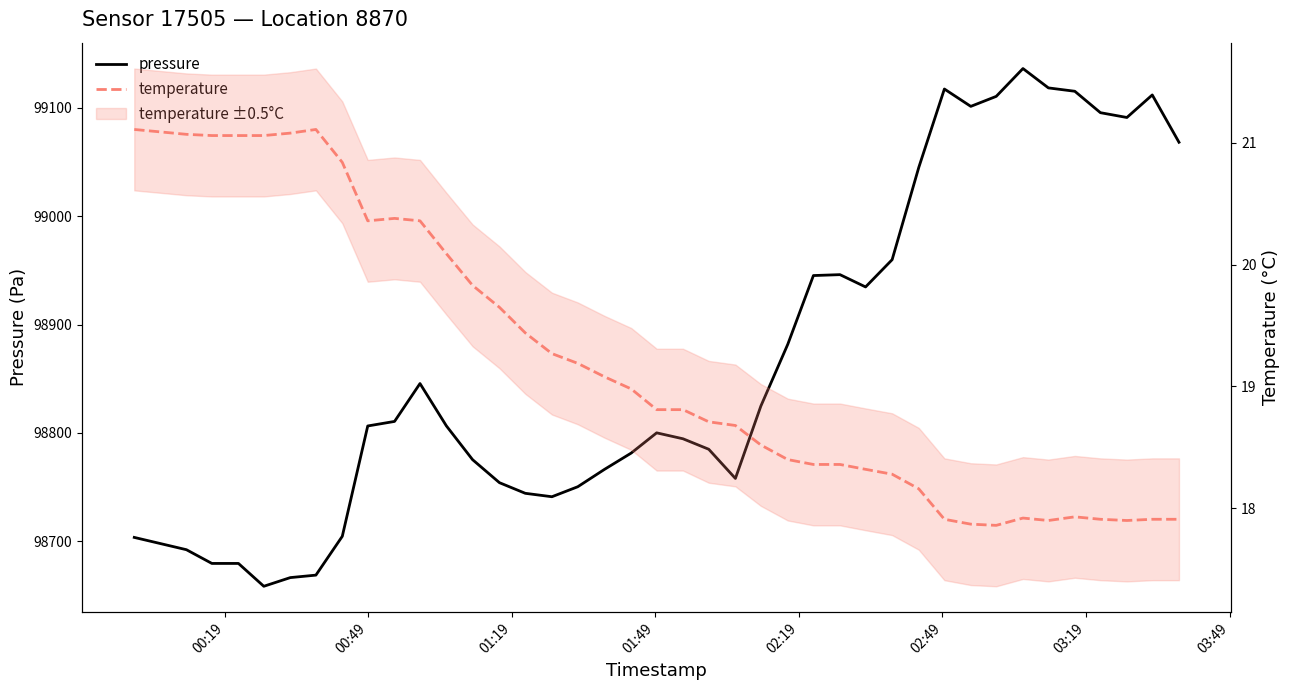

At how many categories does at least one series exceed 92102?

40